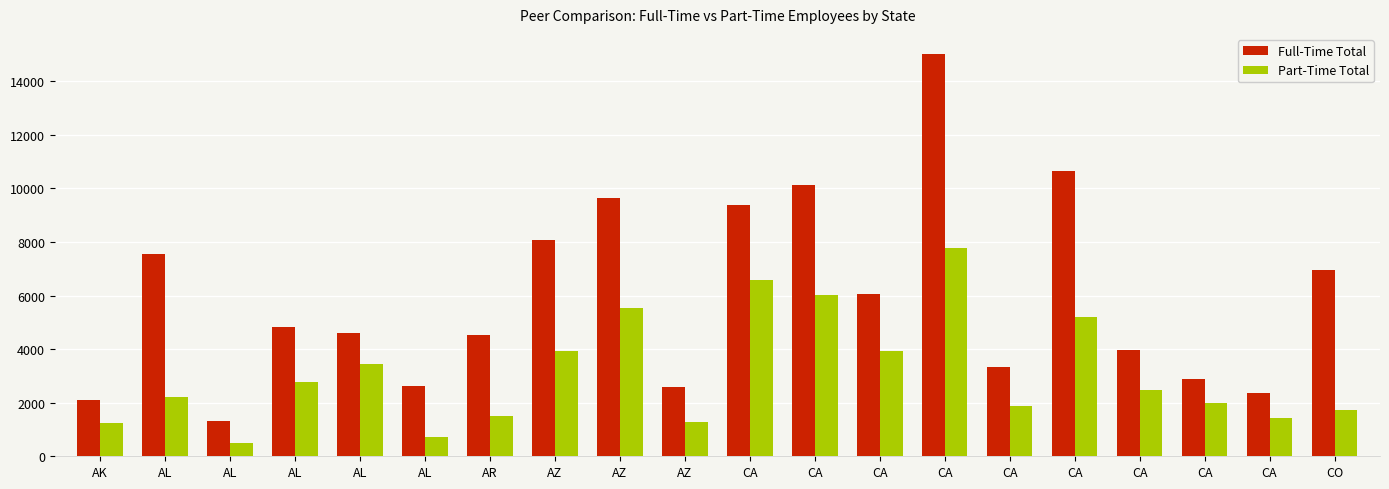

Between CA and AL, which is larger?

CA